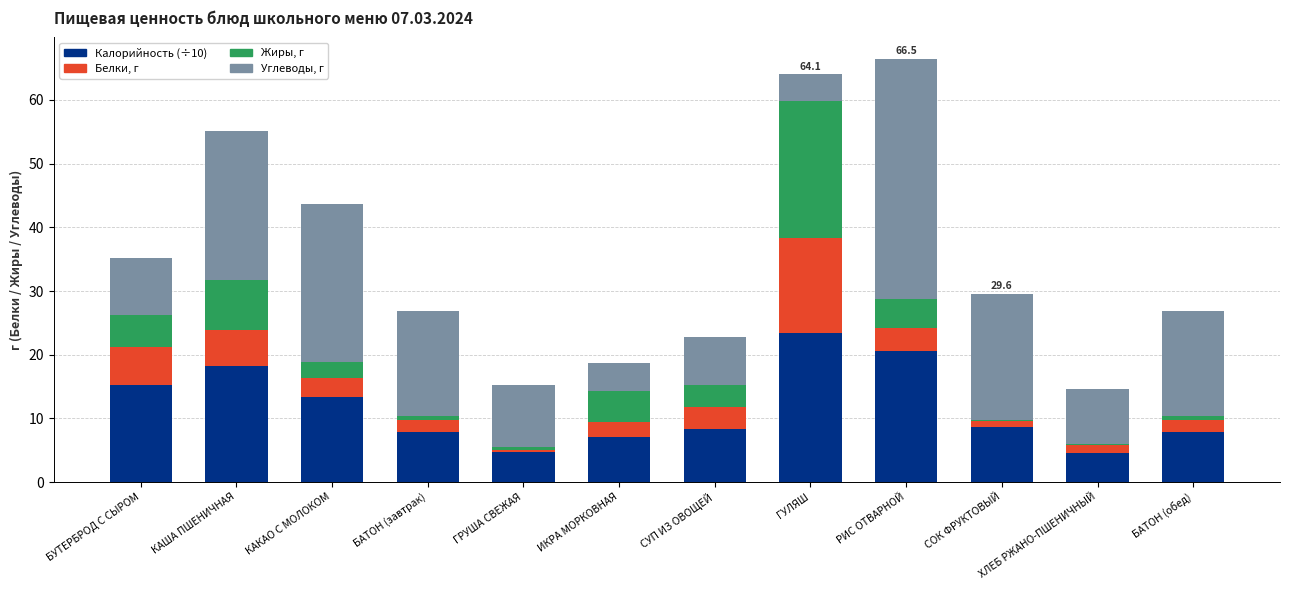

What is the sum of the Калорийность (÷10) values at ГУЛЯШ and РИС ОТВАРНОЙ?

44.0